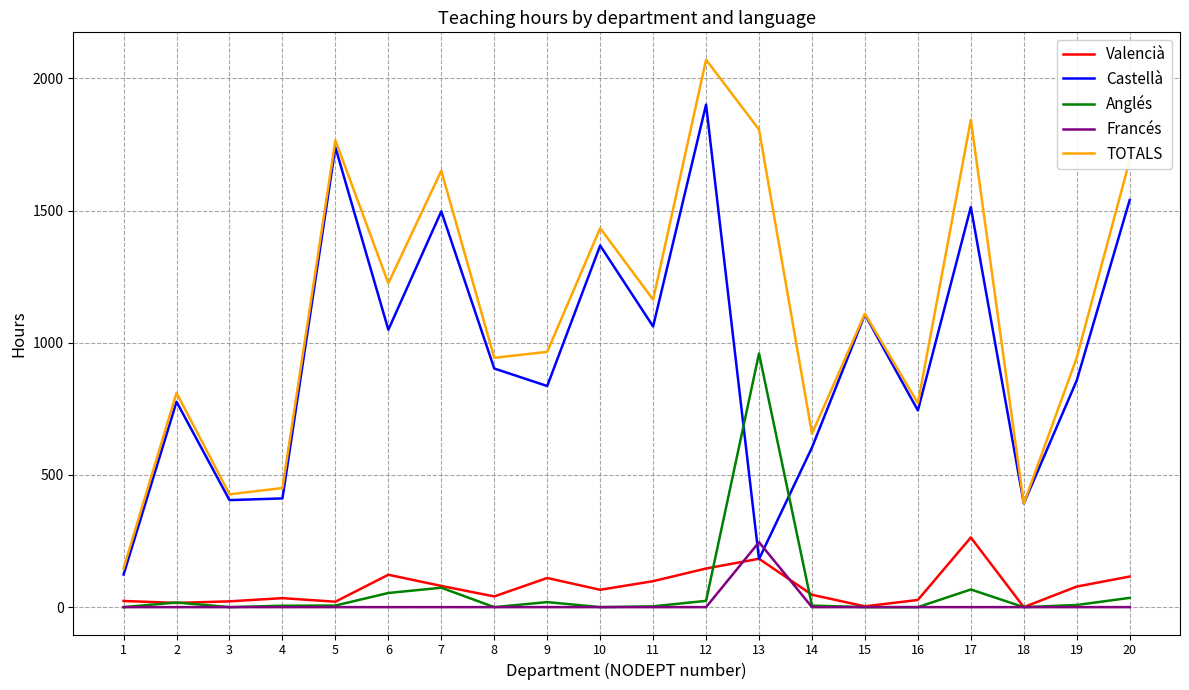

Which series changed the most between 1 and 19?

TOTALS